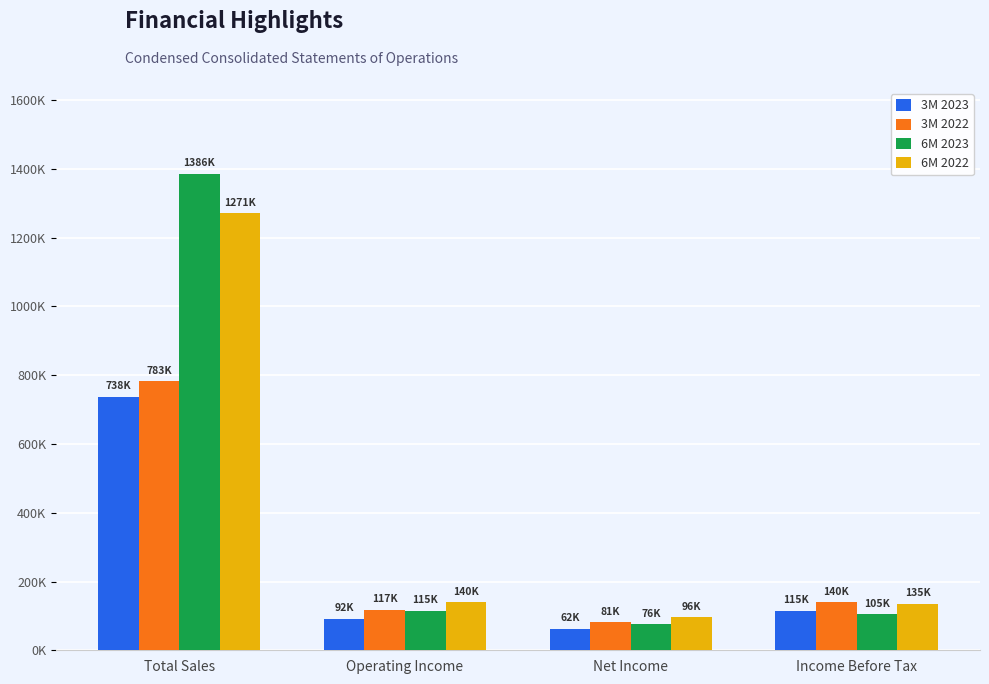

Which category has the lowest value in the 3M 2022 series?

Net Income